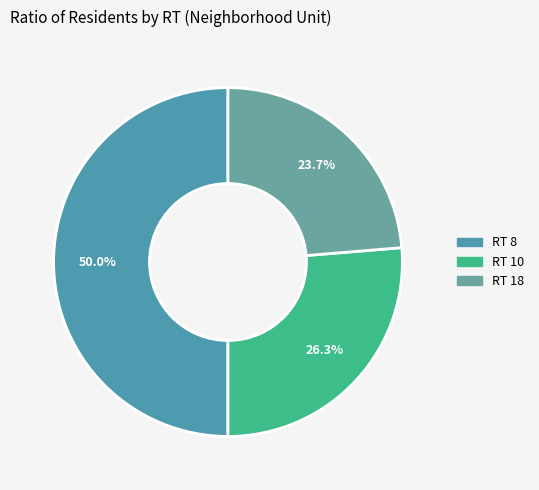

Which slice is the largest?

RT 8